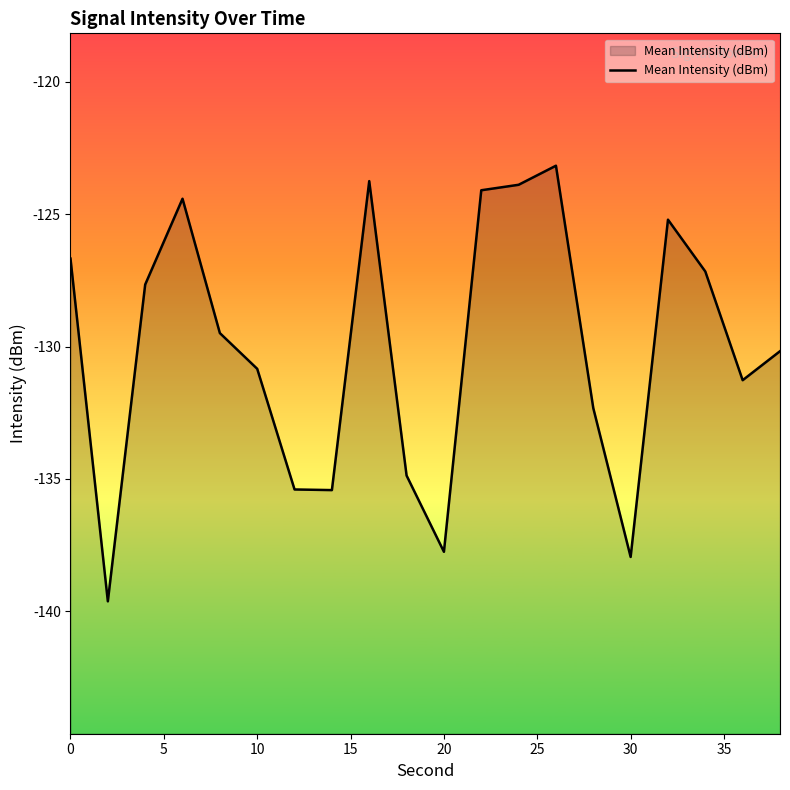

What value does the data have at 20?

-137.8